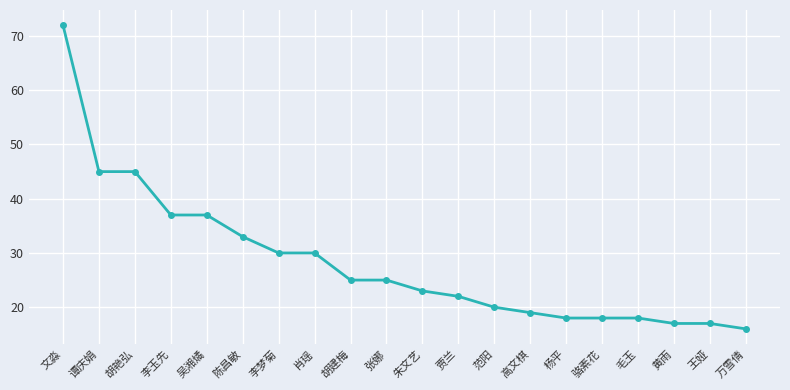

What is the label of the 16th point from the right?

吴湘燏